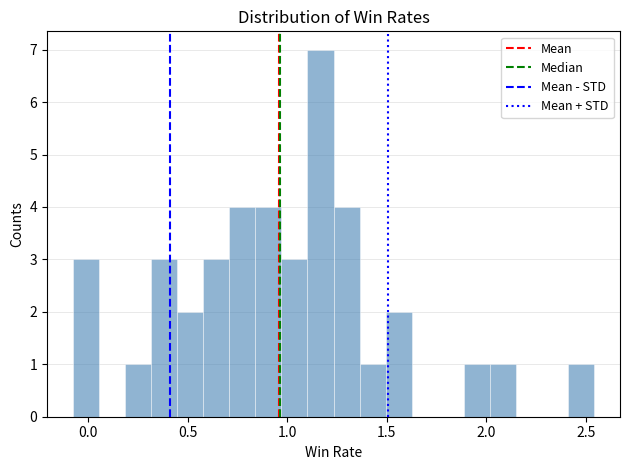

Read against the x-axis, roughly where is the centre of the tallest bar?

1.15